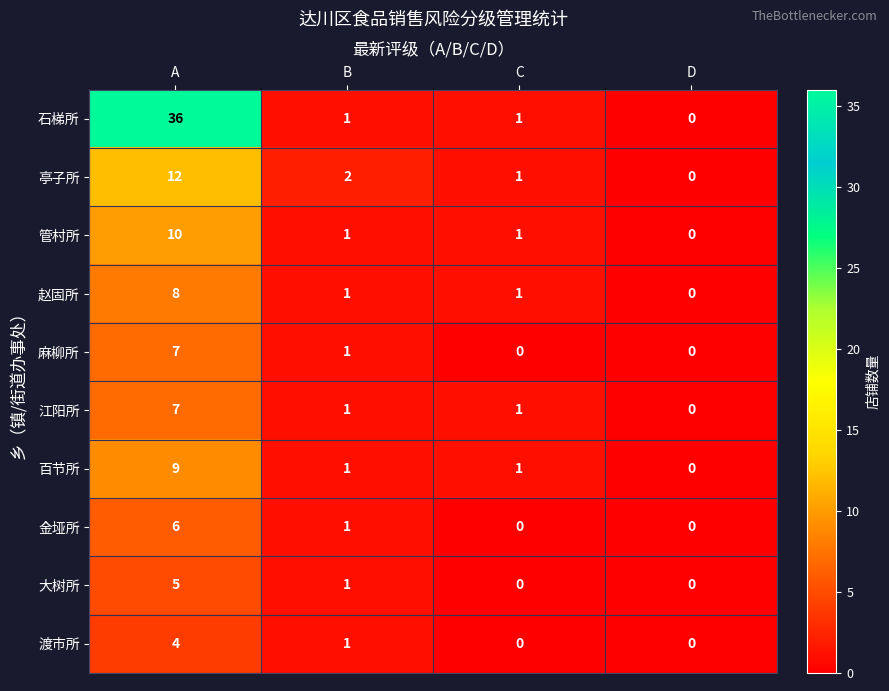

What is the difference between the maximum and second lowest values in the 麻柳所 series?

7